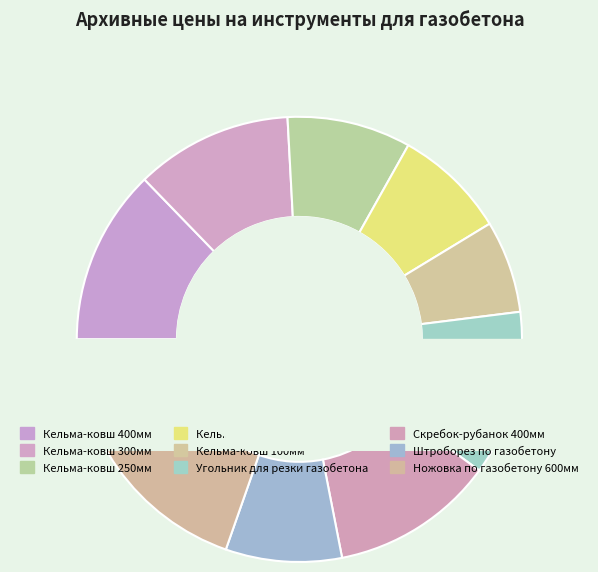

True or false: Кельма-ковш 300мм accounts for 11% of the total.

True